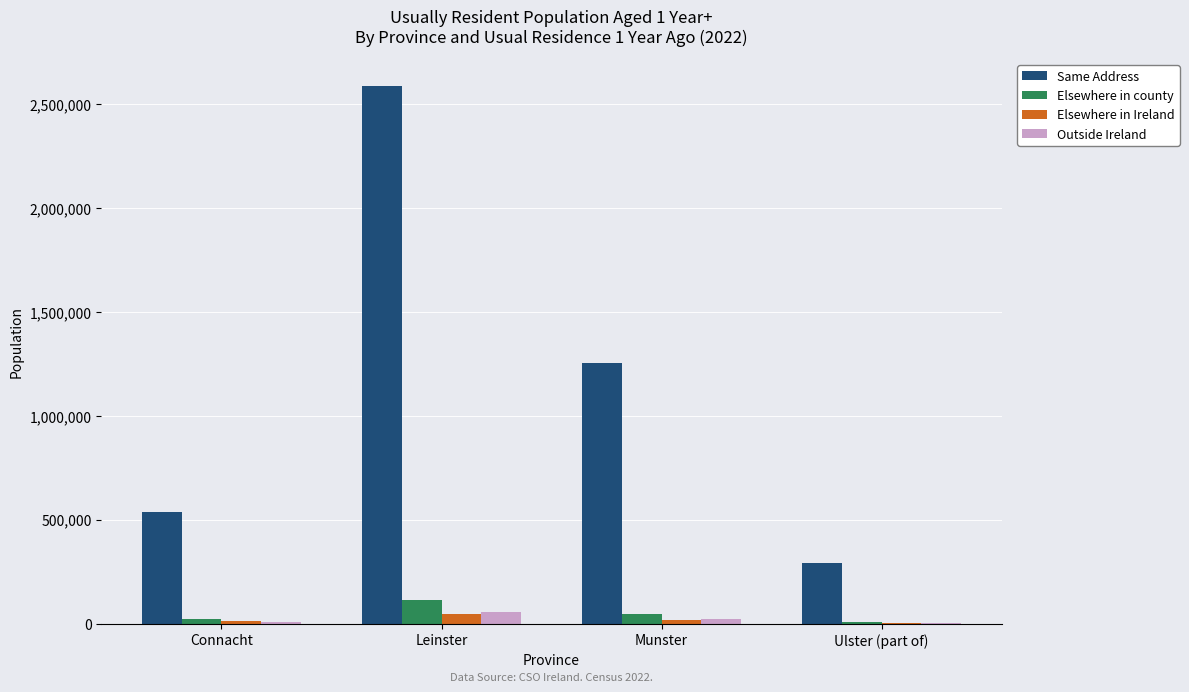

Which series has the widest spread of values?

Same Address